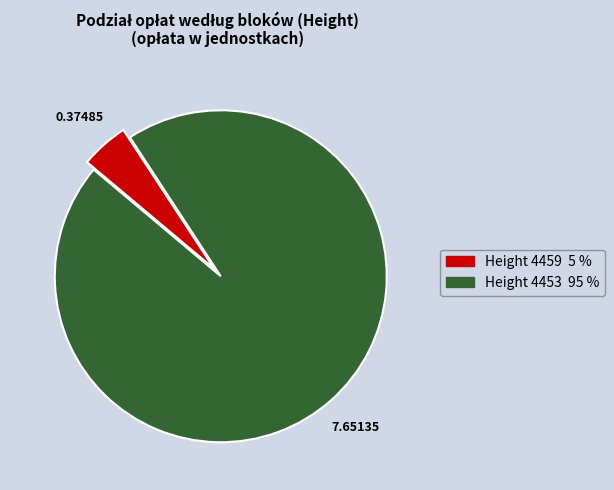

How many segments does this pie chart have?

2